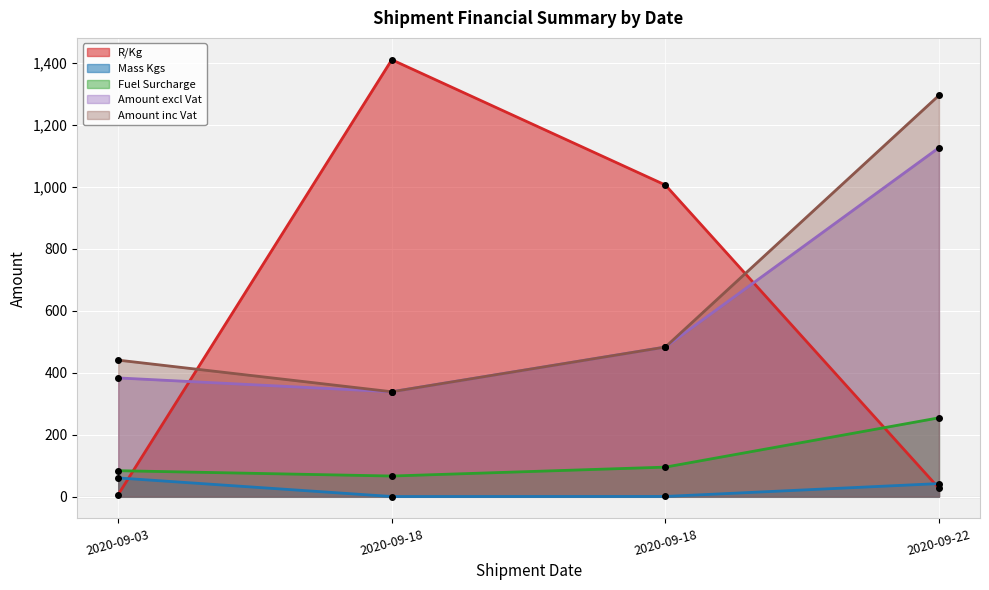

Reading left to right, extract all data points from this chart.

R/Kg: 6.4	1409.3	1005.1	26.8
Mass Kgs: 60.2	0.2	0.5	42.0
Fuel Surcharge: 83.5	66.3	95.1	254.1
Amount excl Vat: 382.8	338.2	482.4	1125.5
Amount inc Vat: 440.2	338.2	482.4	1294.4